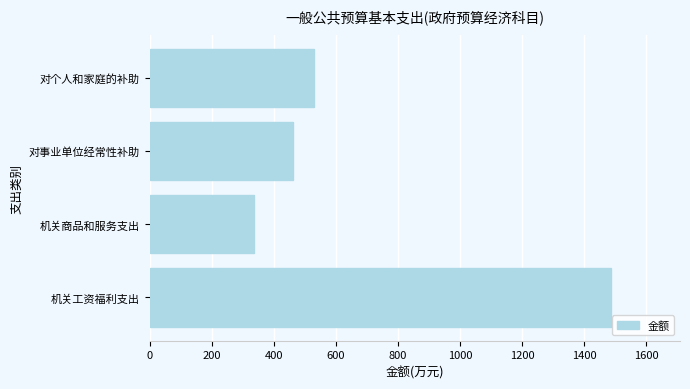

Are the bars horizontal?

Yes